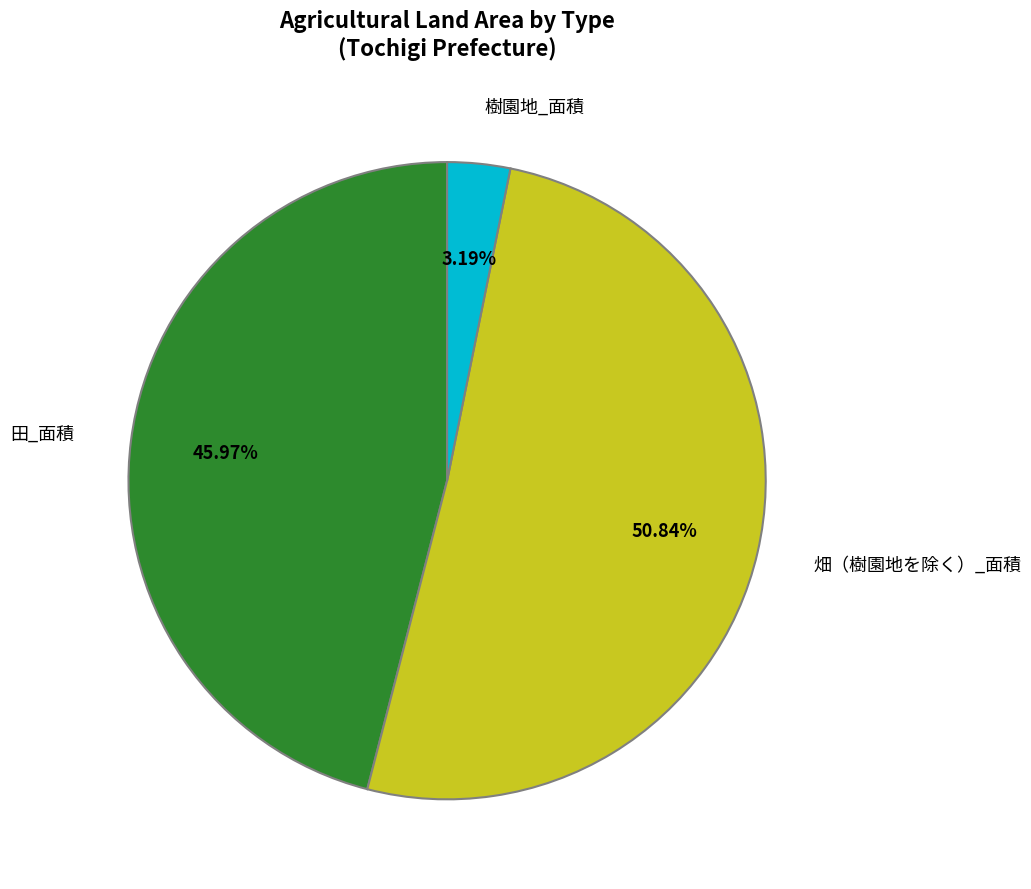

Is there a majority slice in this chart?

Yes